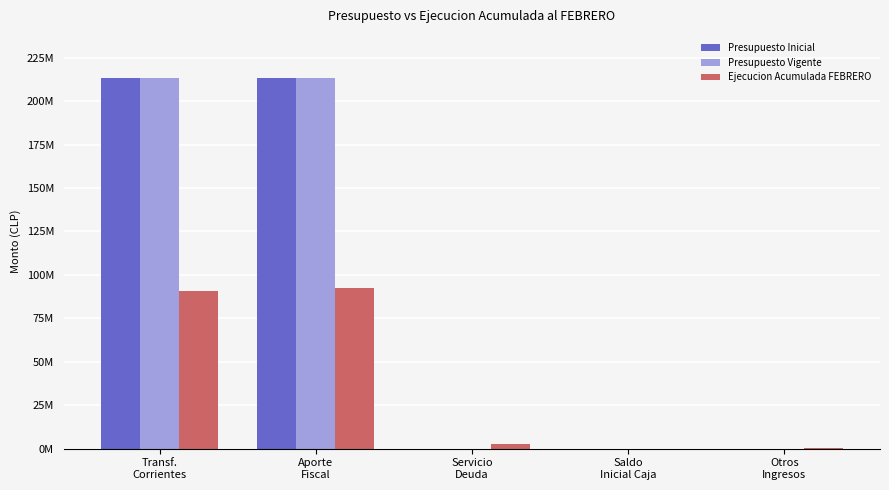

At Otros
Ingresos, list the series in order from largest to smallest.

Ejecucion Acumulada FEBRERO, Presupuesto Inicial, Presupuesto Vigente